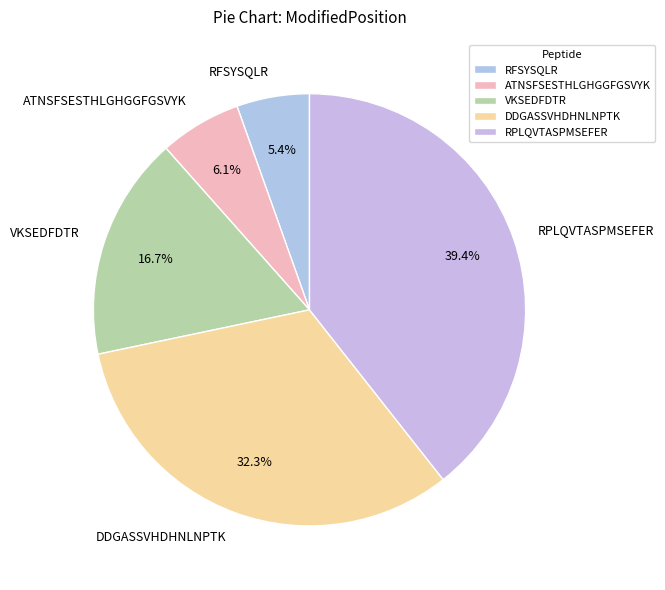

What percentage is the ATNSFSESTHLGHGGFGSVYK slice, to the nearest percent?

6%